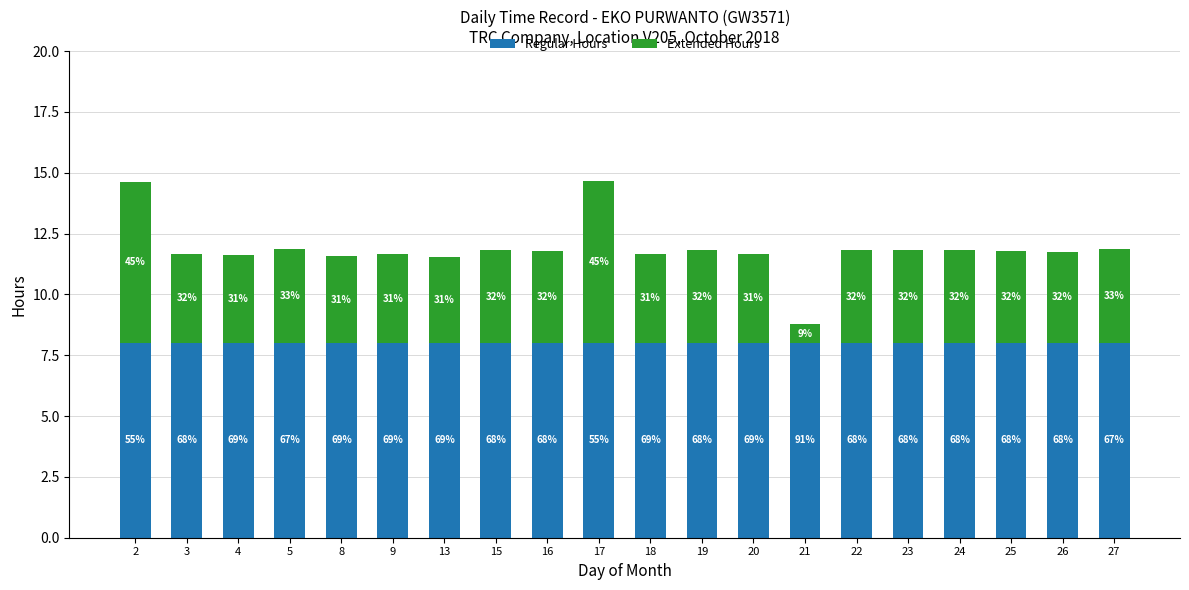

Are the bars grouped side by side (vs. stacked)?

No